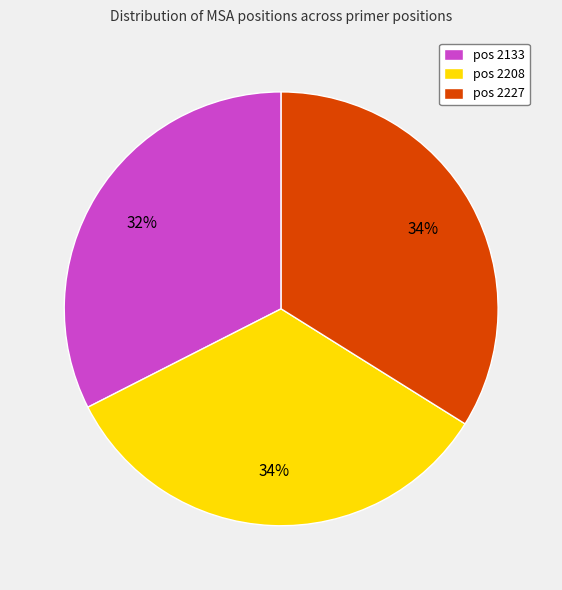

Is the sum of pos 2133 and pos 2208 greater than half?

Yes